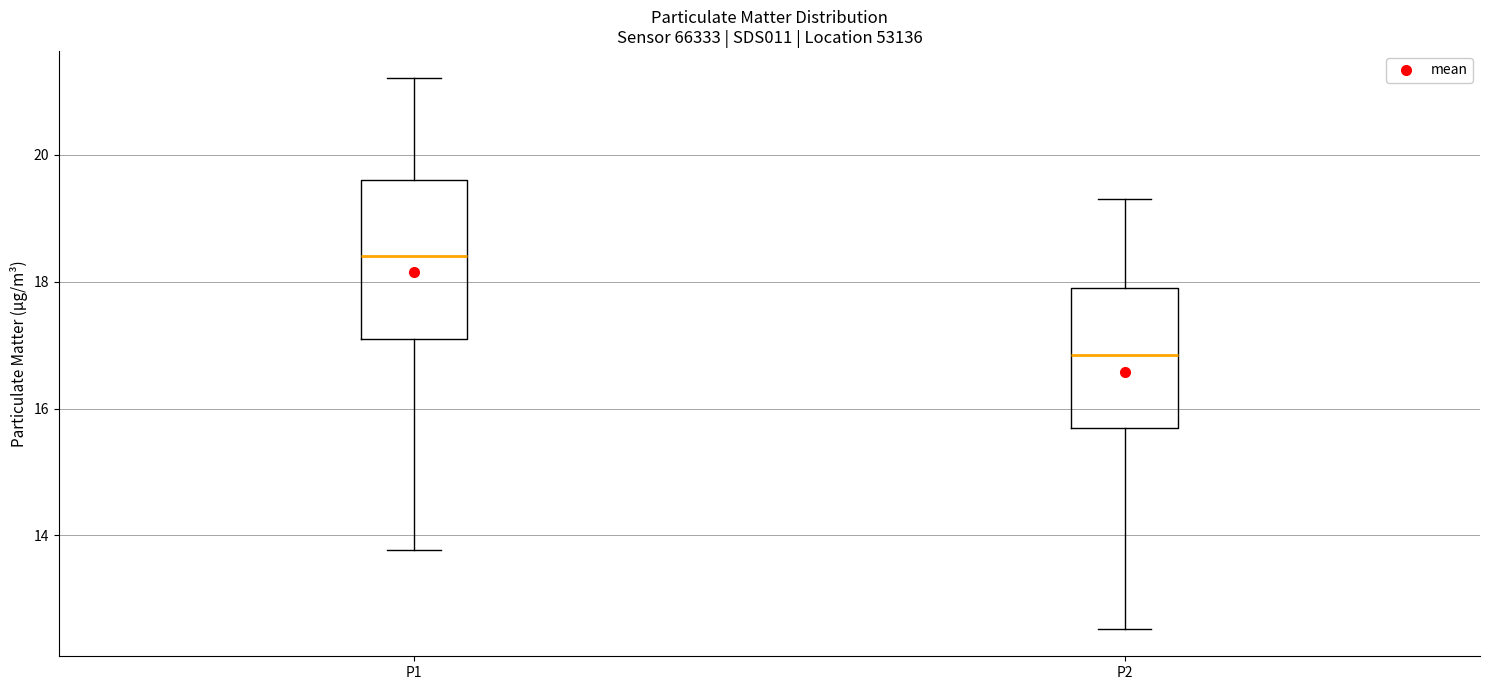

Which box is the tallest, from its lower edge to its upper edge?

P1